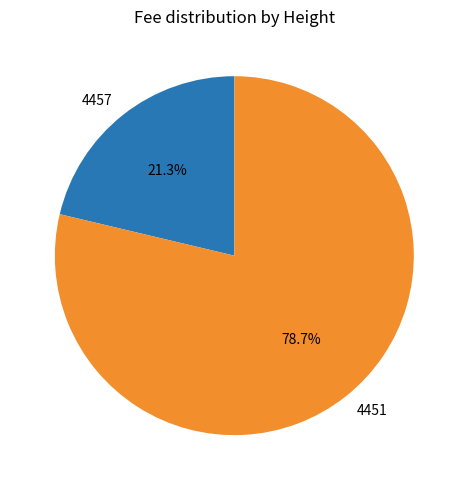

Which slice is the largest?

4451